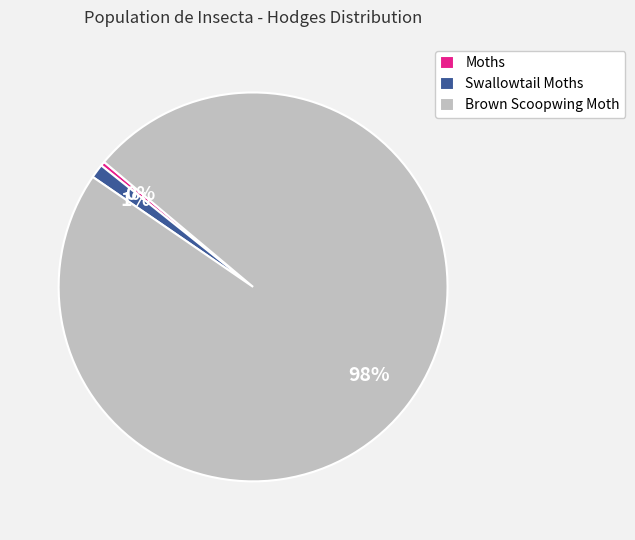

To the nearest percent, what percentage of the pie is Swallowtail Moths?

1%